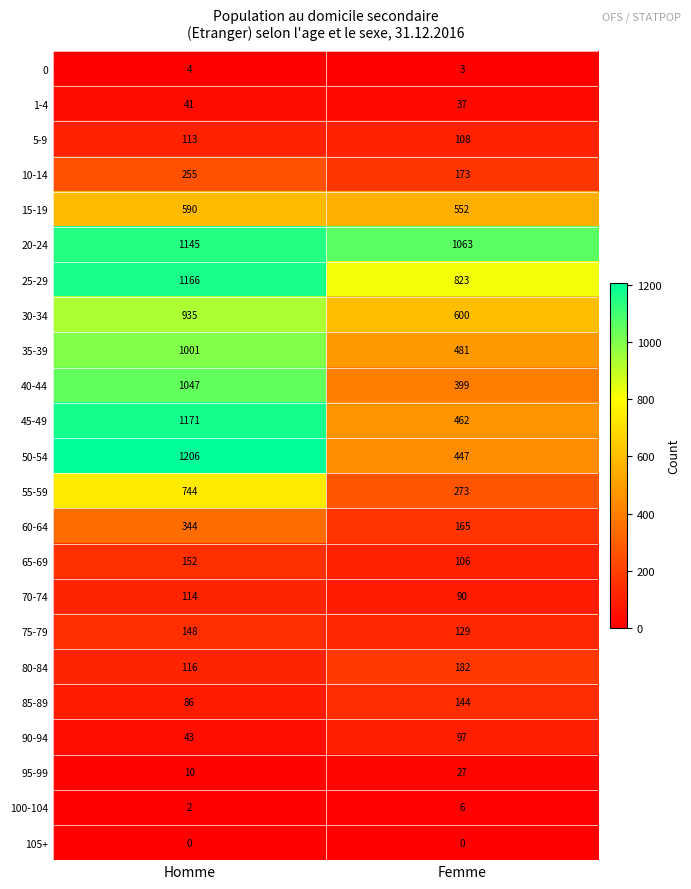

Is it true that 95-99 equals 16 at Homme?

False